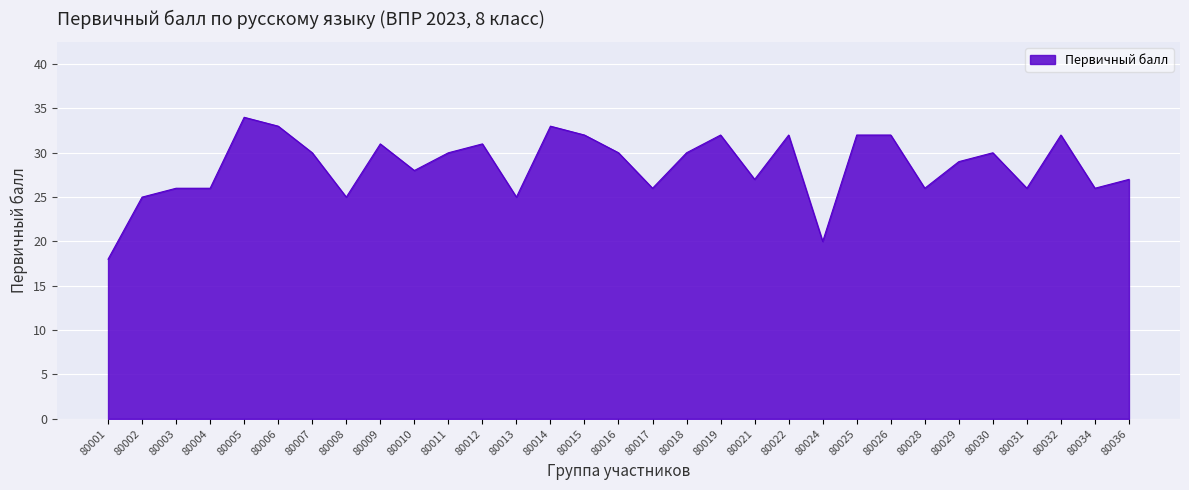

What is the maximum value shown in the chart?

34